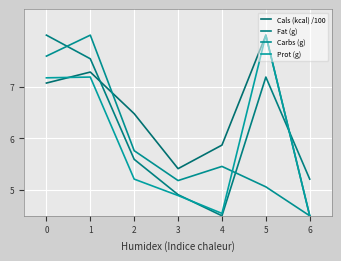

What is the total value across all series at 5?

28.2